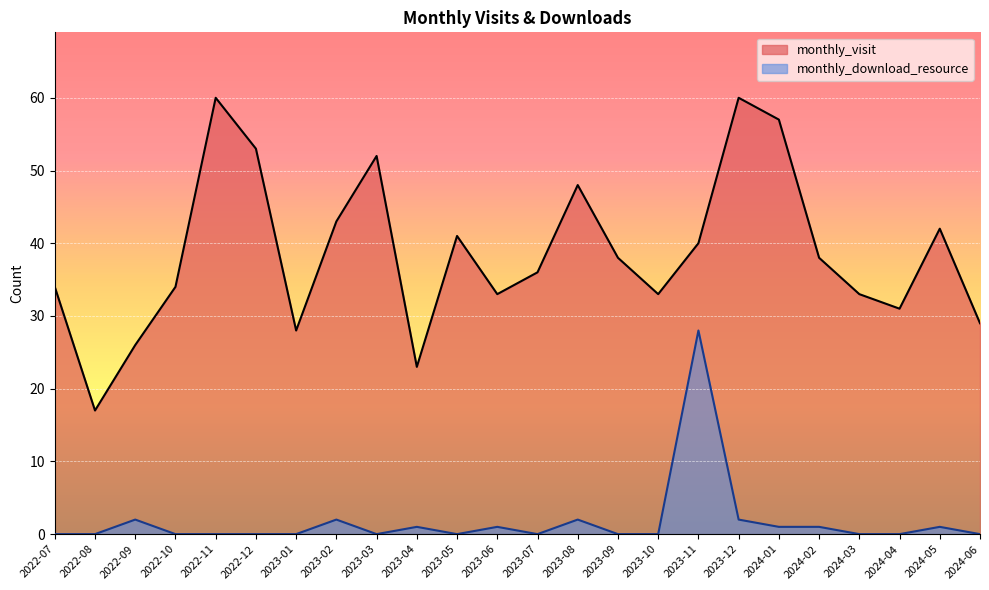

How many data points in monthly_visit are less than 38?

12